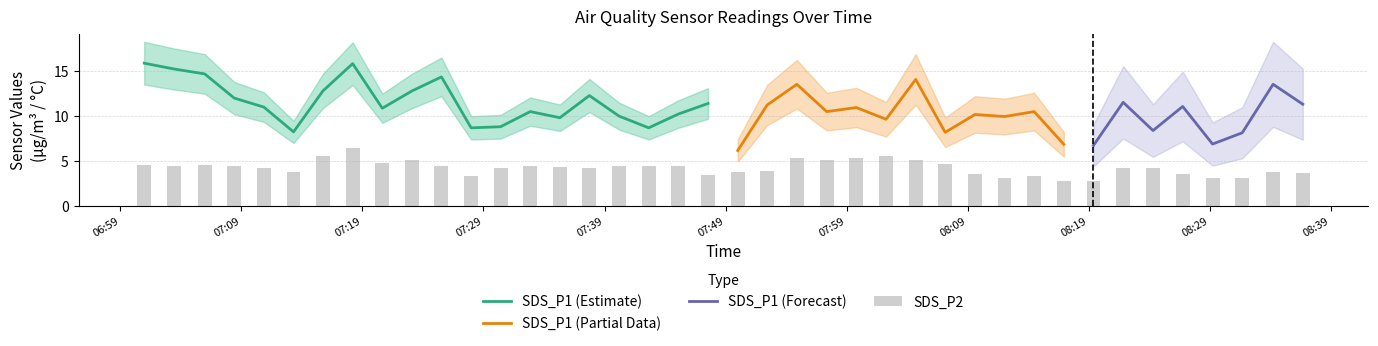

What is the sum of the SDS_P2 values at 2022/11/26 07:59:48 and 2022/11/26 07:27:59?

8.6